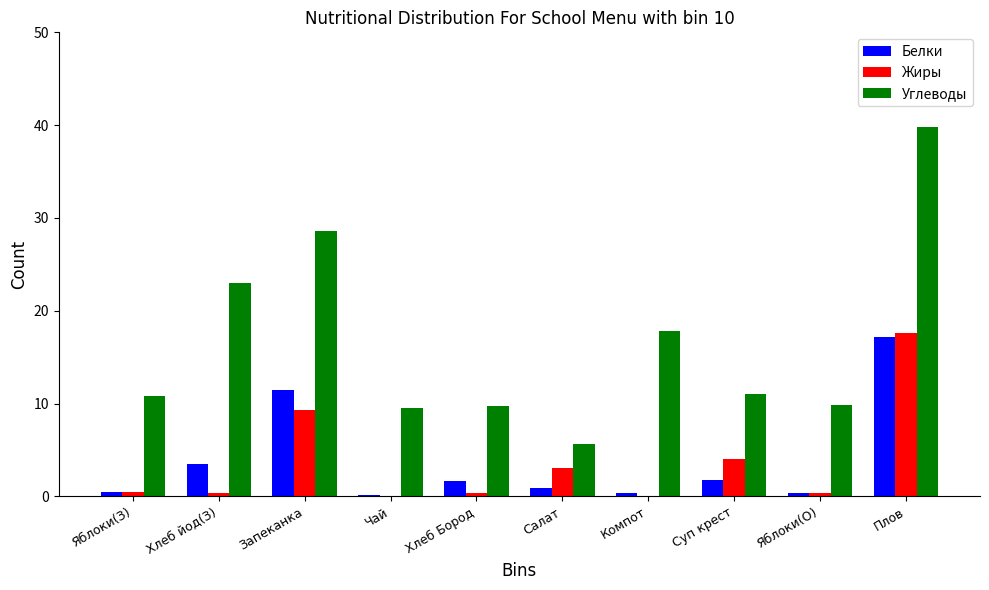

What is the sum of the Белки values at Суп крест and Яблоки(О)?

2.1